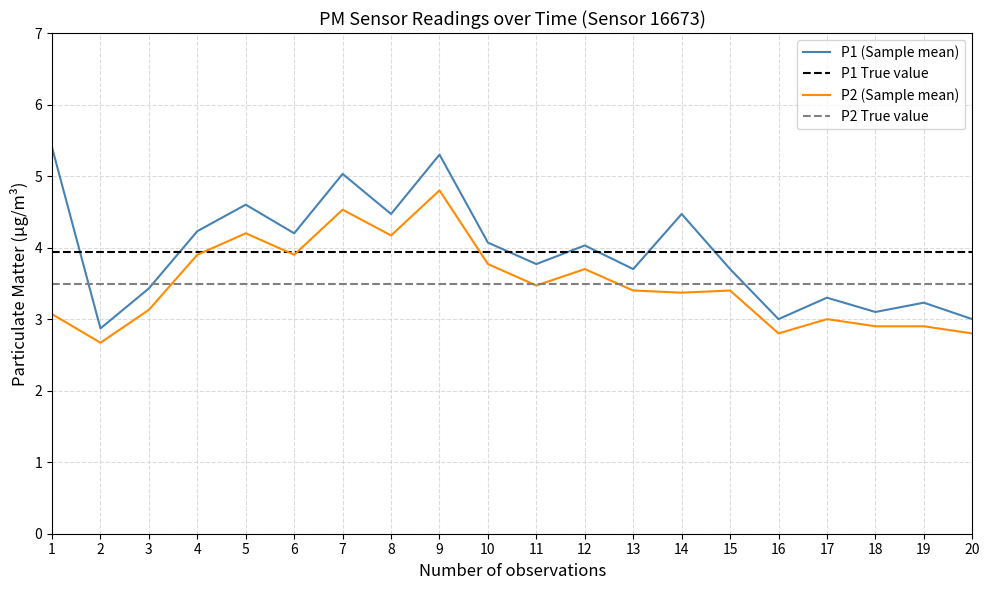

Rank the series by their maximum value, from lowest to highest.

P2 True value, P1 True value, P2 (Sample mean), P1 (Sample mean)